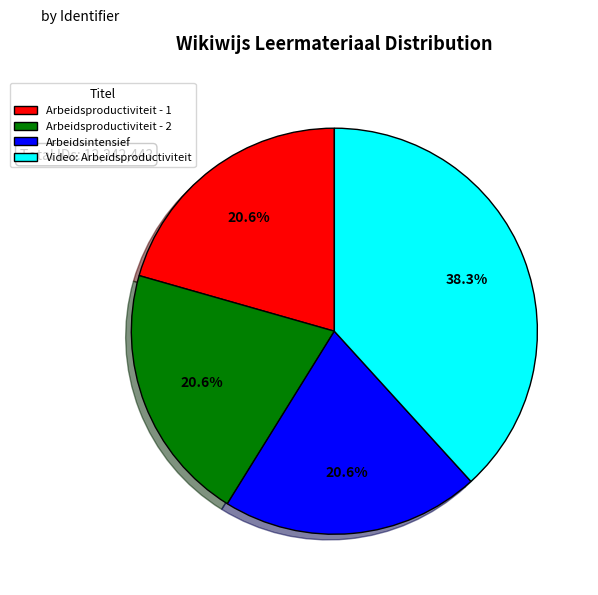

True or false: Arbeidsintensief accounts for 21% of the total.

True